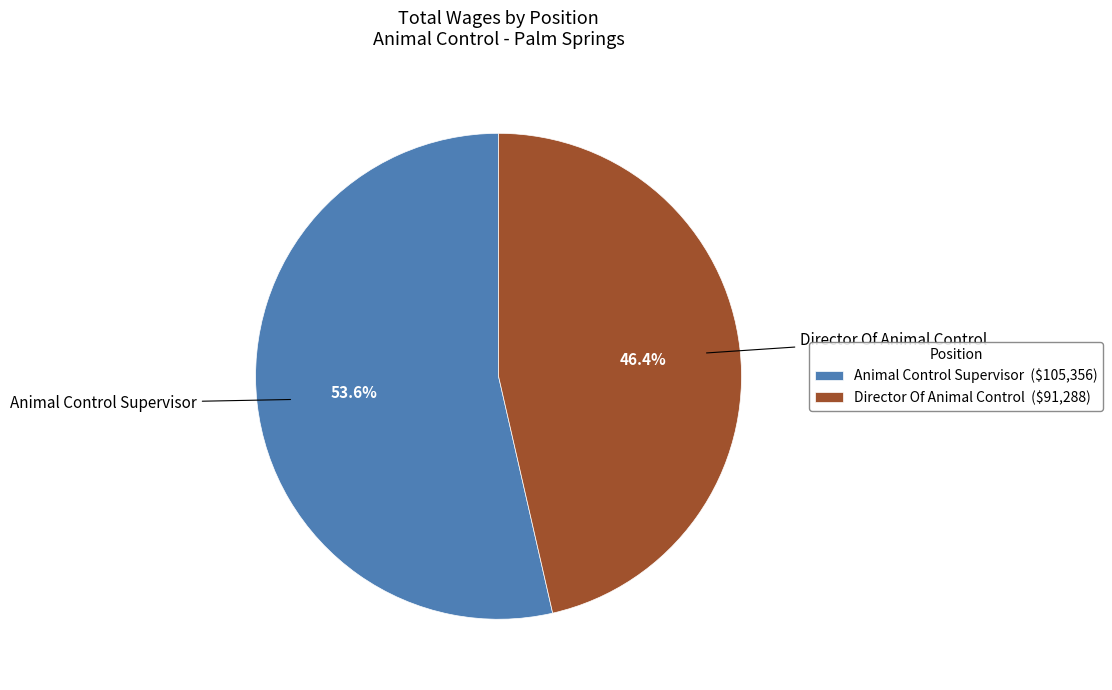

Is there any slice that represents more than half of the pie?

Yes